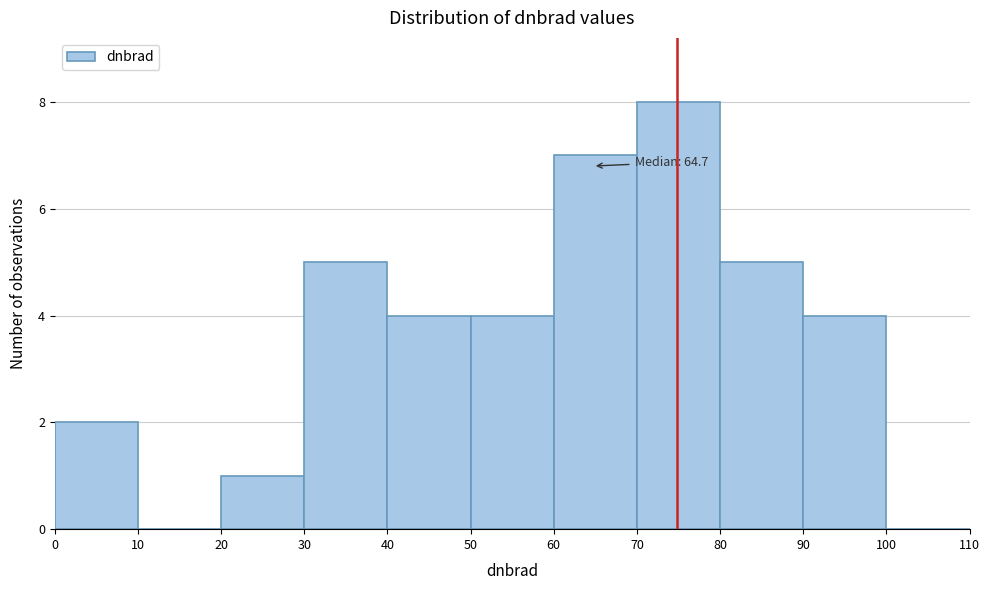

Which range on the x-axis has the tallest bar?

70 to 80